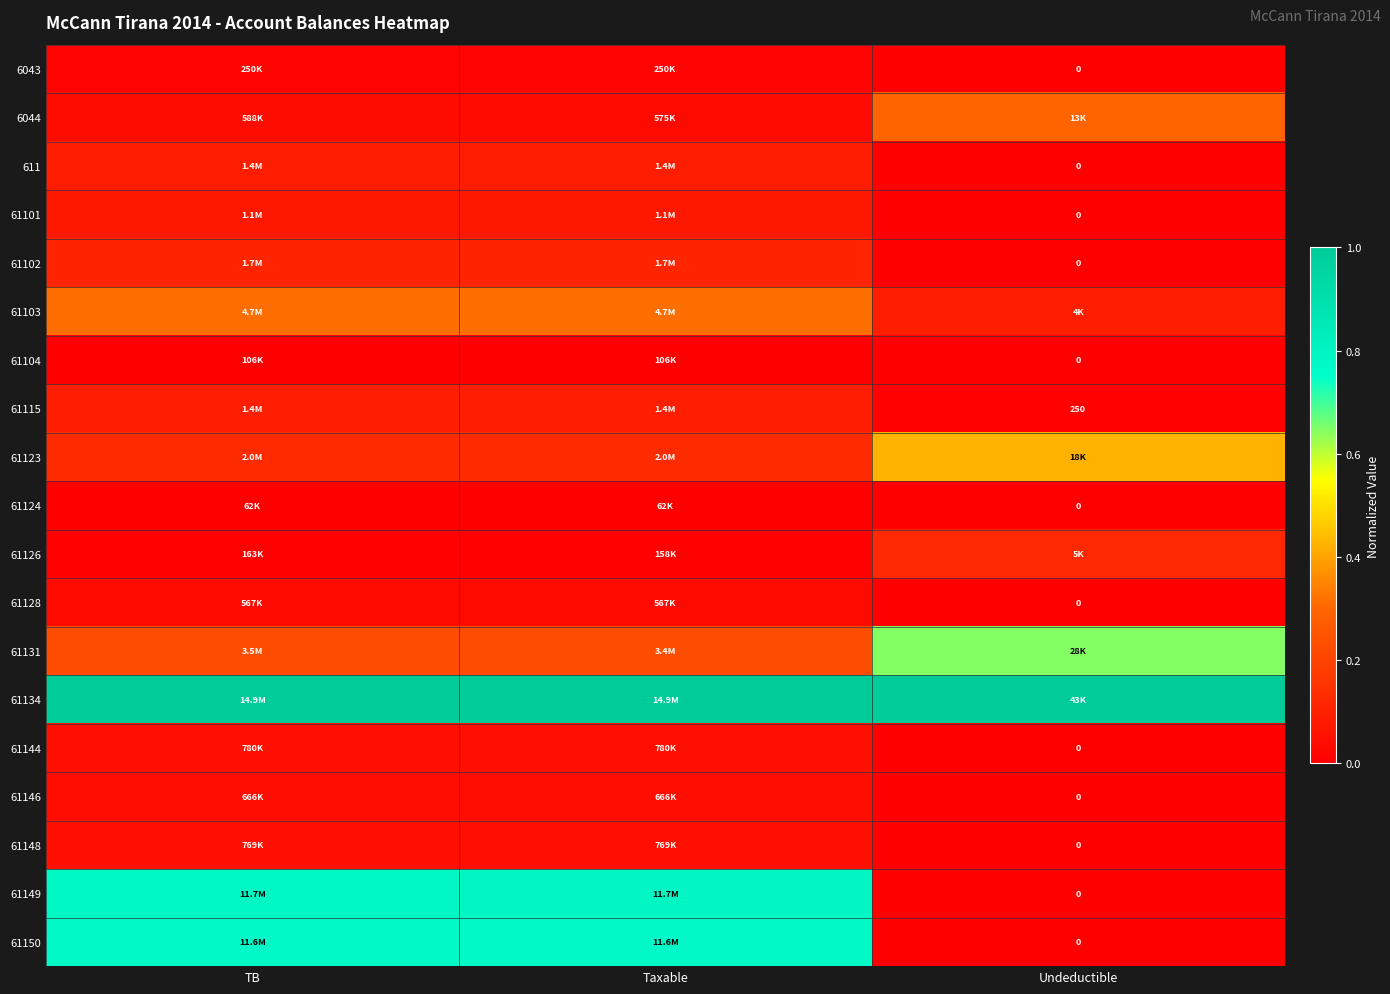

Rank the series at Undeductible from highest to lowest value.

61134, 61131, 61123, 6044, 61126, 61103, 61115, 6043, 611, 61101, 61102, 61104, 61124, 61128, 61144, 61146, 61148, 61149, 61150